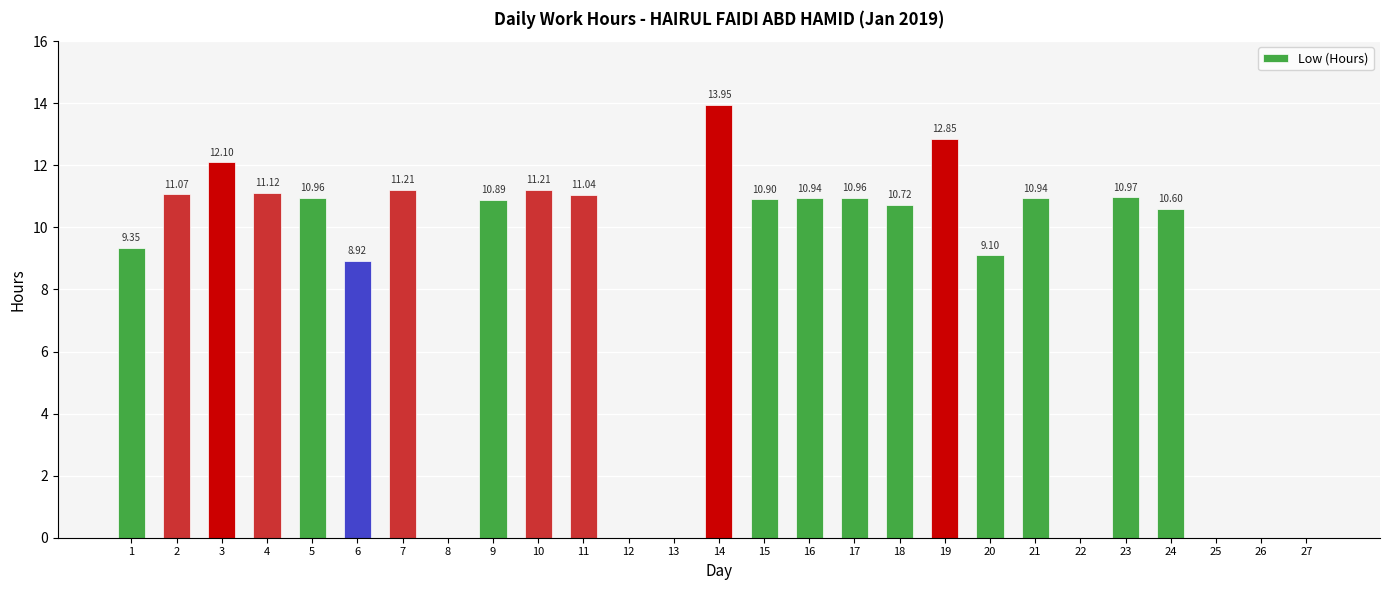

Between 3 and 12, which is larger?

3